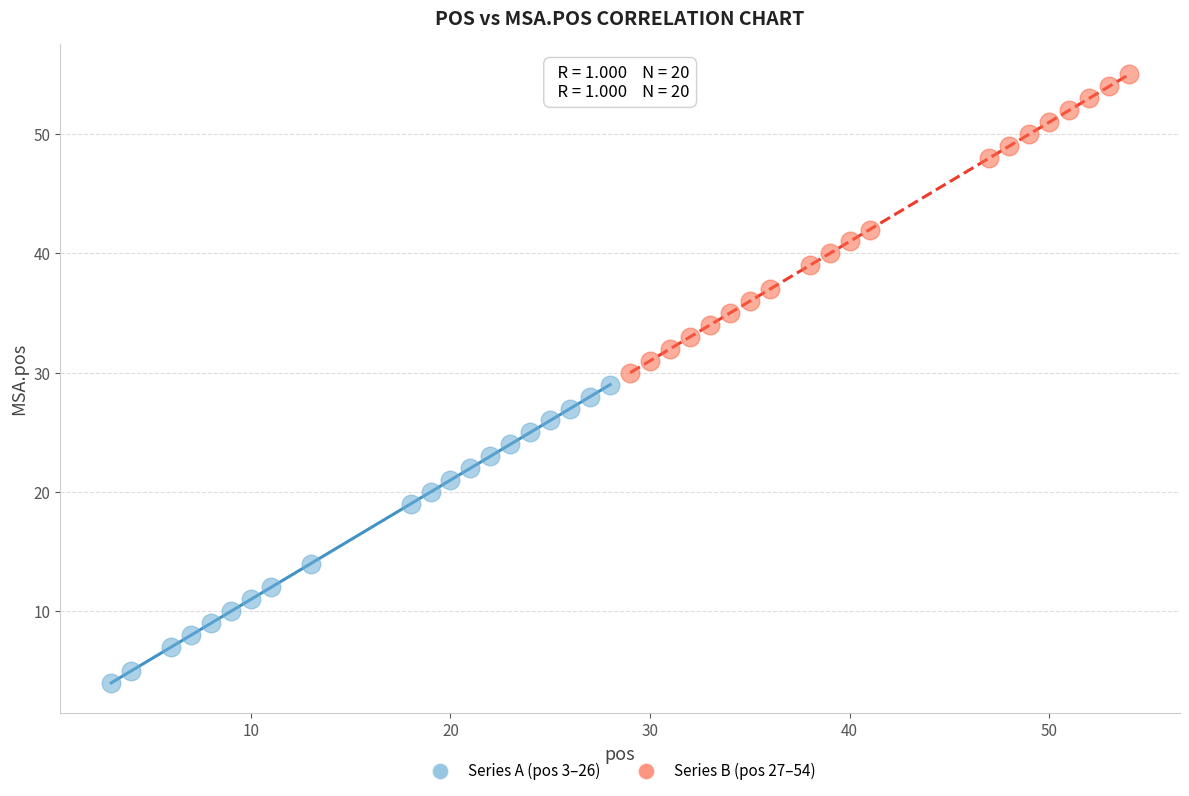

Which series contains the highest Y value?

Series B (pos 27–54)